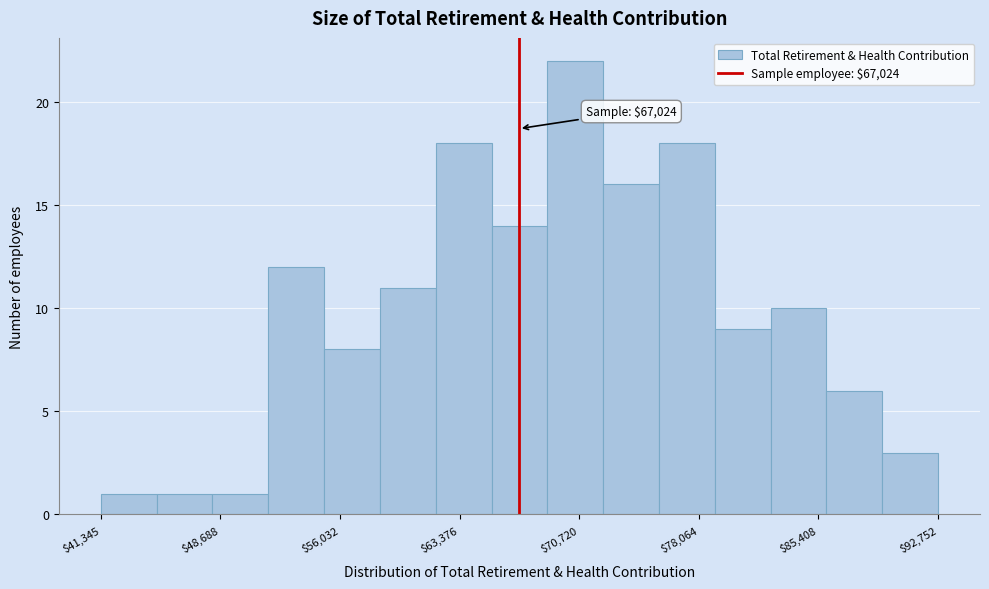

Read against the x-axis, roughly where is the centre of the tallest bar?

70000